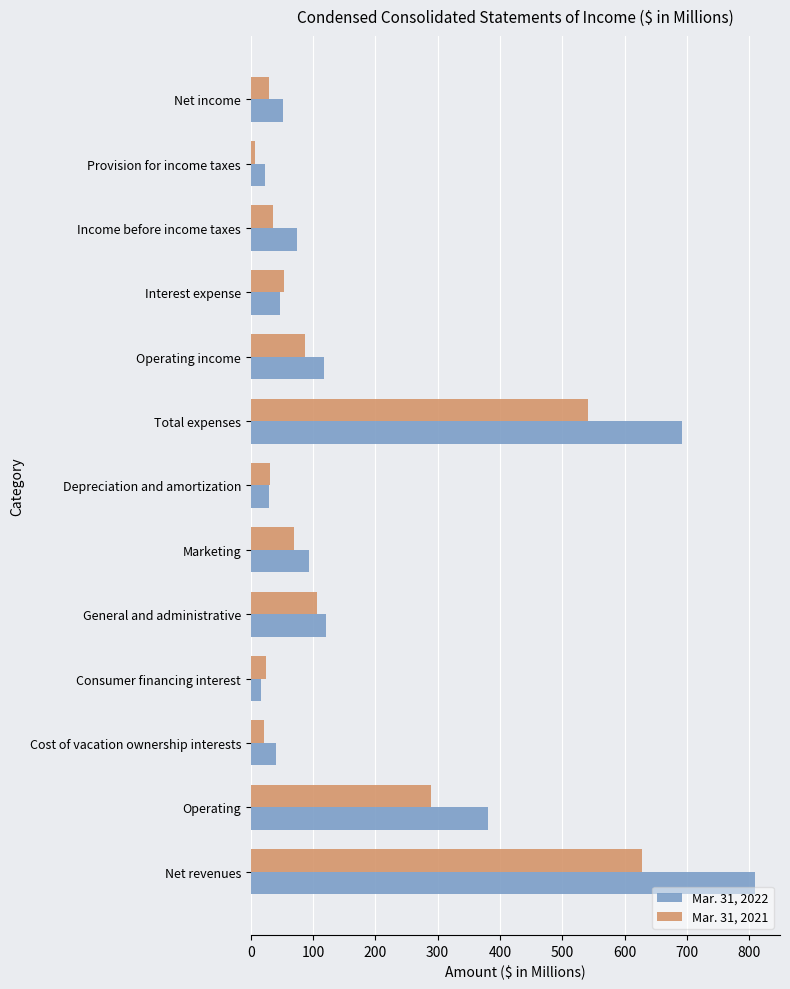

Which series has the largest range (max minus min)?

Mar. 31, 2022